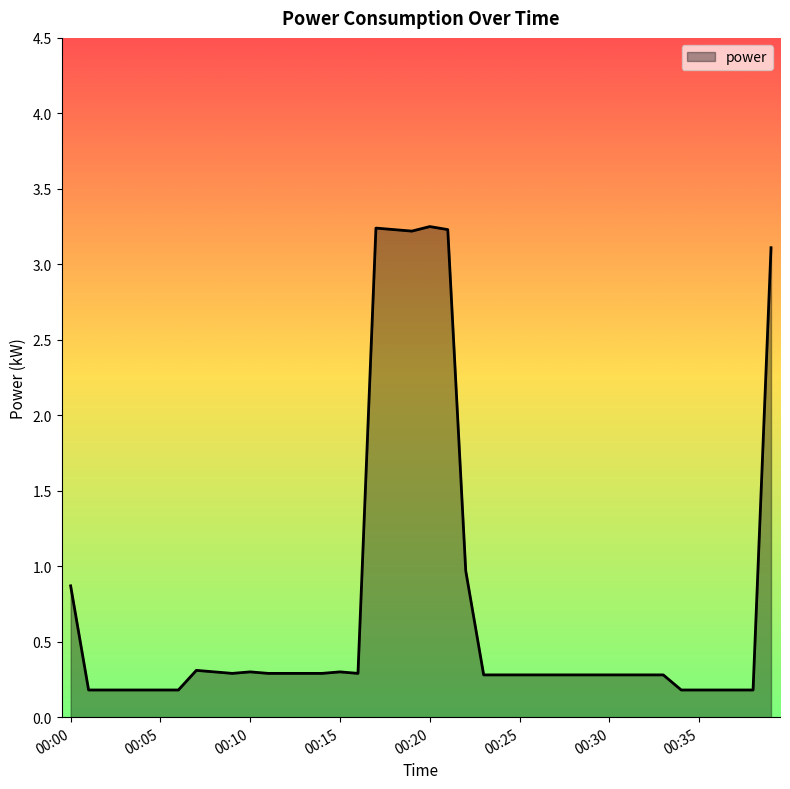

What is the average value?

0.7